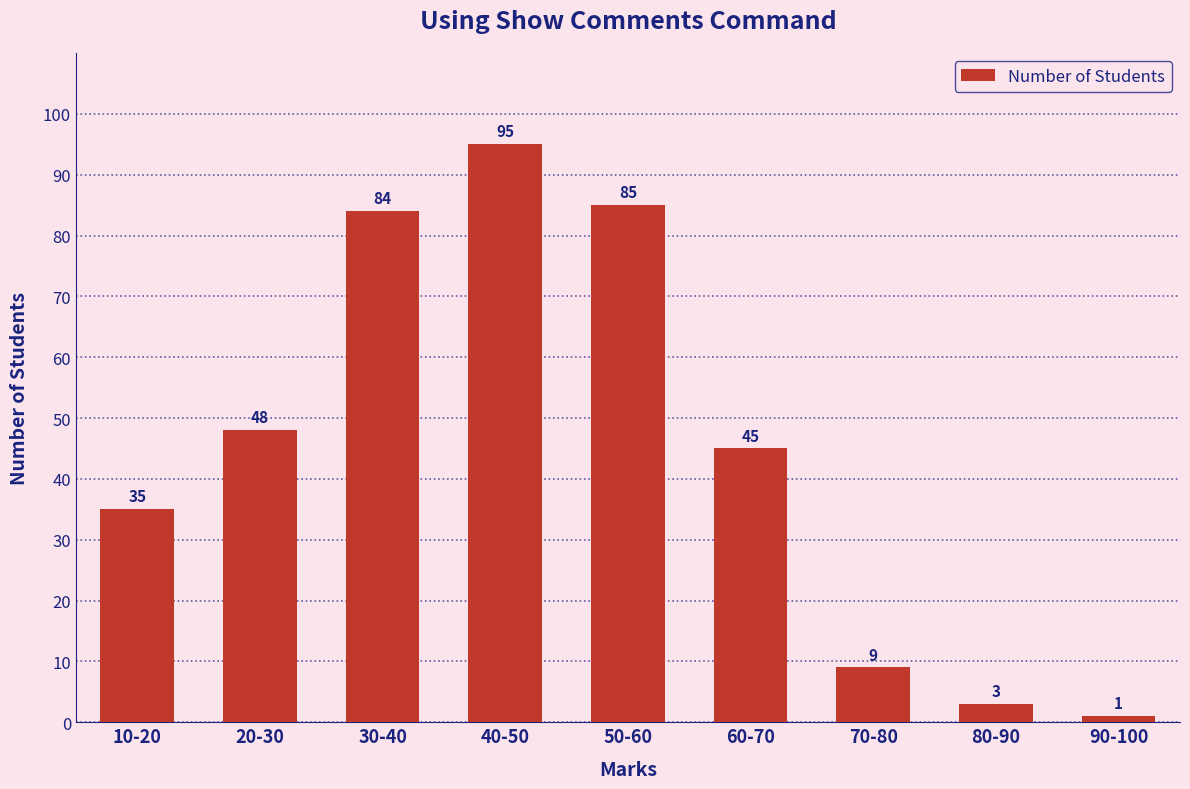

List the labels in order of value, smallest first.

90-100, 80-90, 70-80, 10-20, 60-70, 20-30, 30-40, 50-60, 40-50